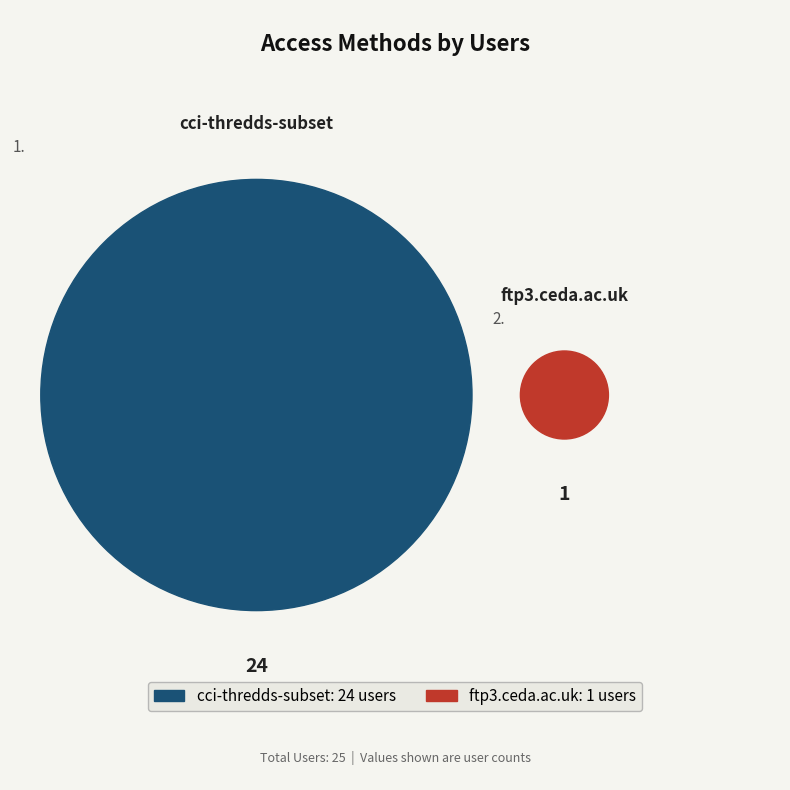

How many slices are in this pie chart?

2